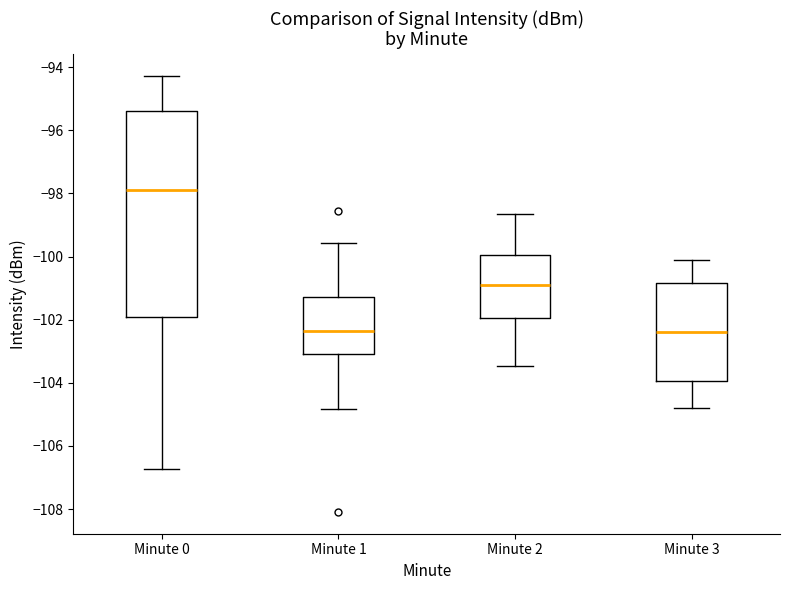

Reading left to right, read every box against the y-axis: the position of its median line, the range the box covers, and the ends of its whiskers. The values are not printed on the chart, so give them approximately, as read against the axis.

Minute 0: median -97.8, box -102.0 to -95.4, whiskers -106.8 to -94.2
Minute 1: median -102.4, box -103.0 to -101.2, whiskers -104.8 to -99.6
Minute 2: median -101.0, box -102.0 to -100.0, whiskers -103.4 to -98.6
Minute 3: median -102.4, box -104.0 to -100.8, whiskers -104.8 to -100.2